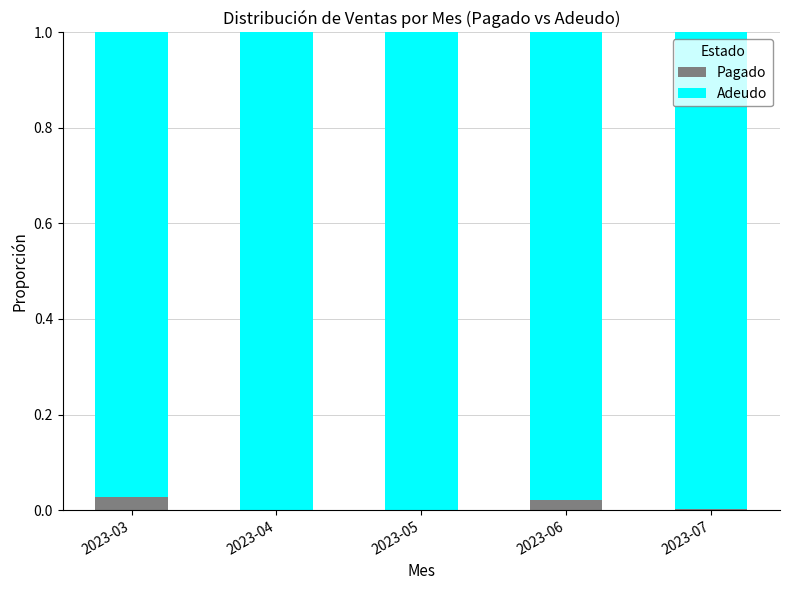

The Pagado series shows 0.0 at 2023-04. True or false?

True